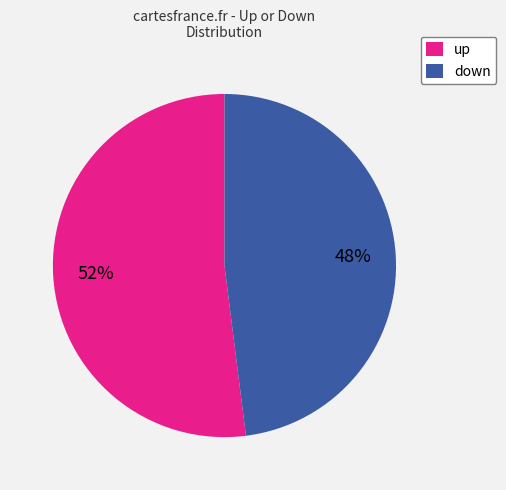

How many slices are in this pie chart?

2